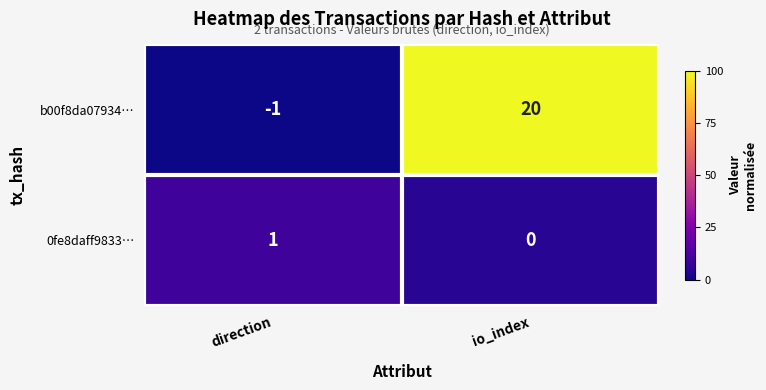

How many categories are shown in the chart?

2